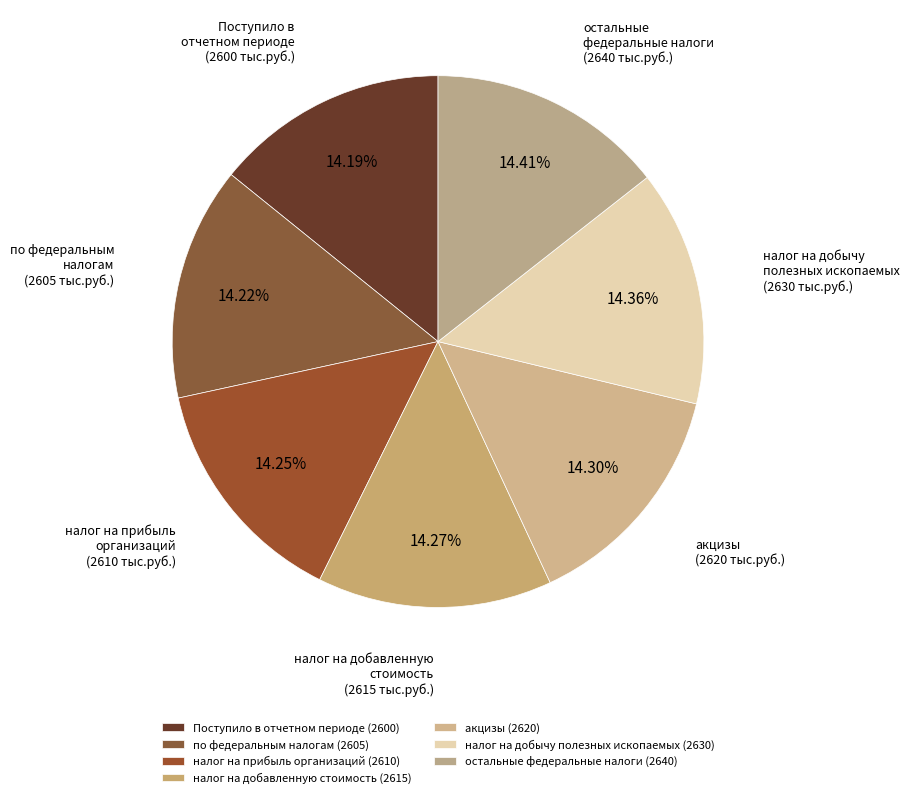

Count the number of slices in the pie.

7